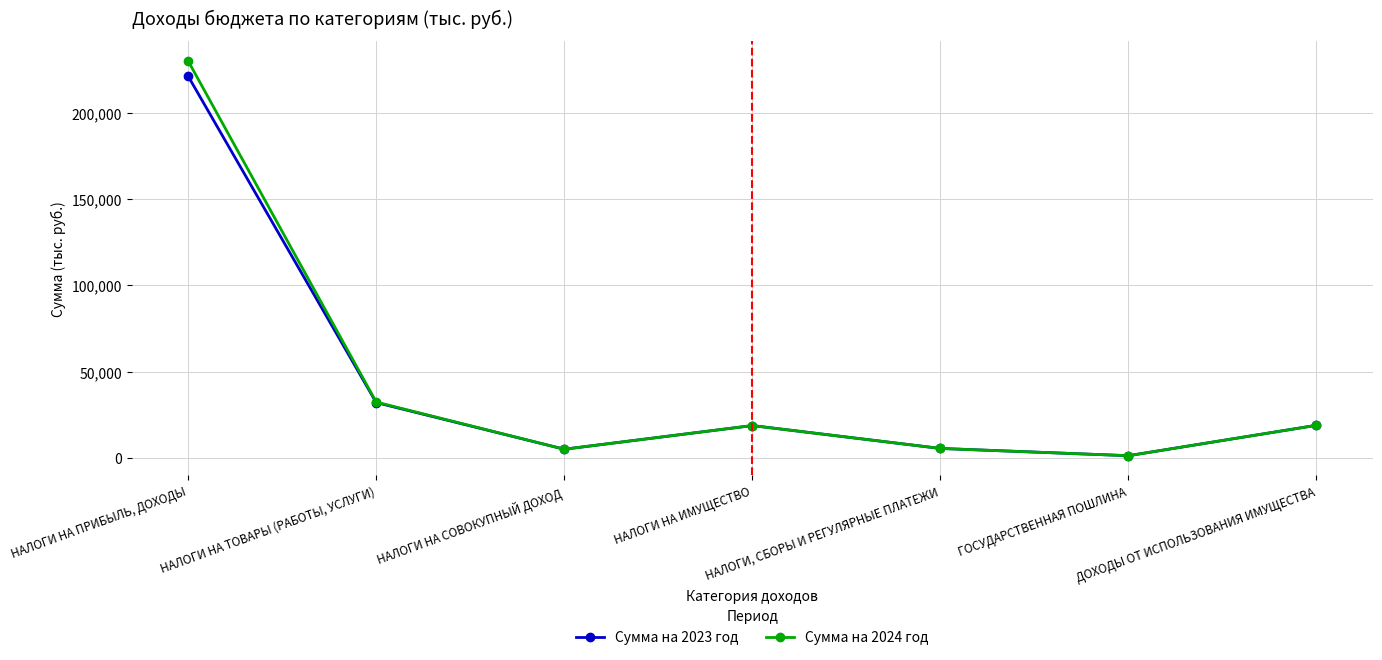

What position from the right is НАЛОГИ НА ПРИБЫЛЬ, ДОХОДЫ?

7